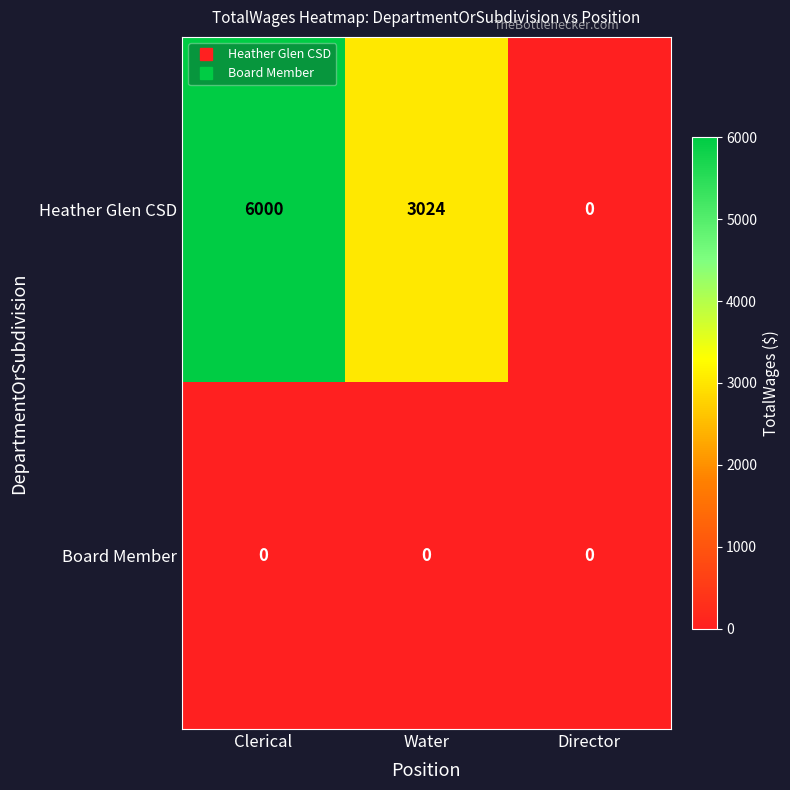

Rank the series at Clerical from lowest to highest value.

Board Member, Heather Glen CSD